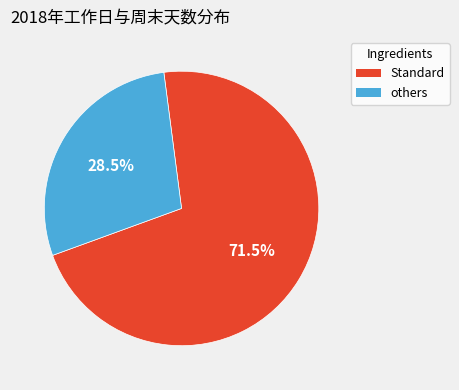

Between Standard and others, which is larger?

Standard